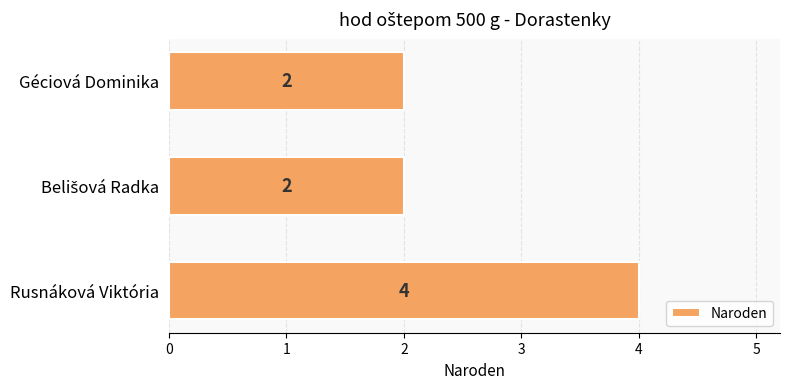

True or false: the data shows 2 at Géciová Dominika.

True